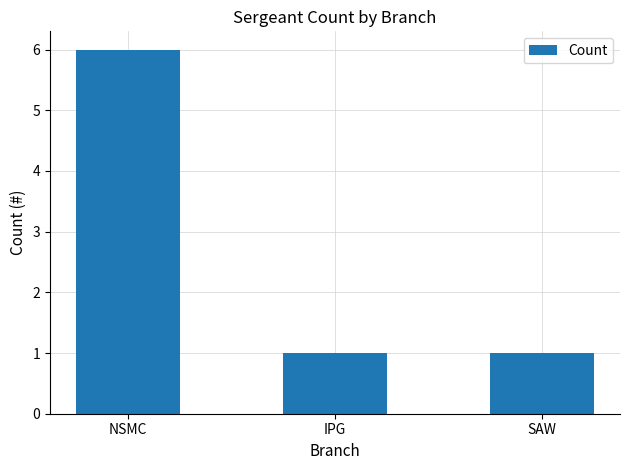

What is the label of the 1st bar from the left?

NSMC